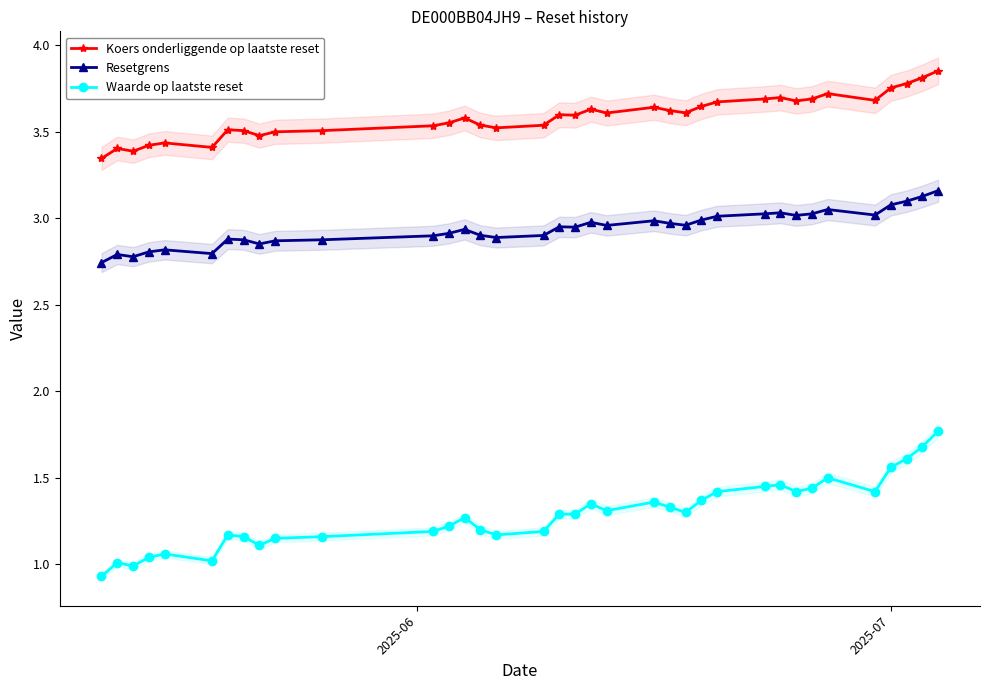

True or false: Resetgrens and Koers onderliggende op laatste reset cross at least once.

False